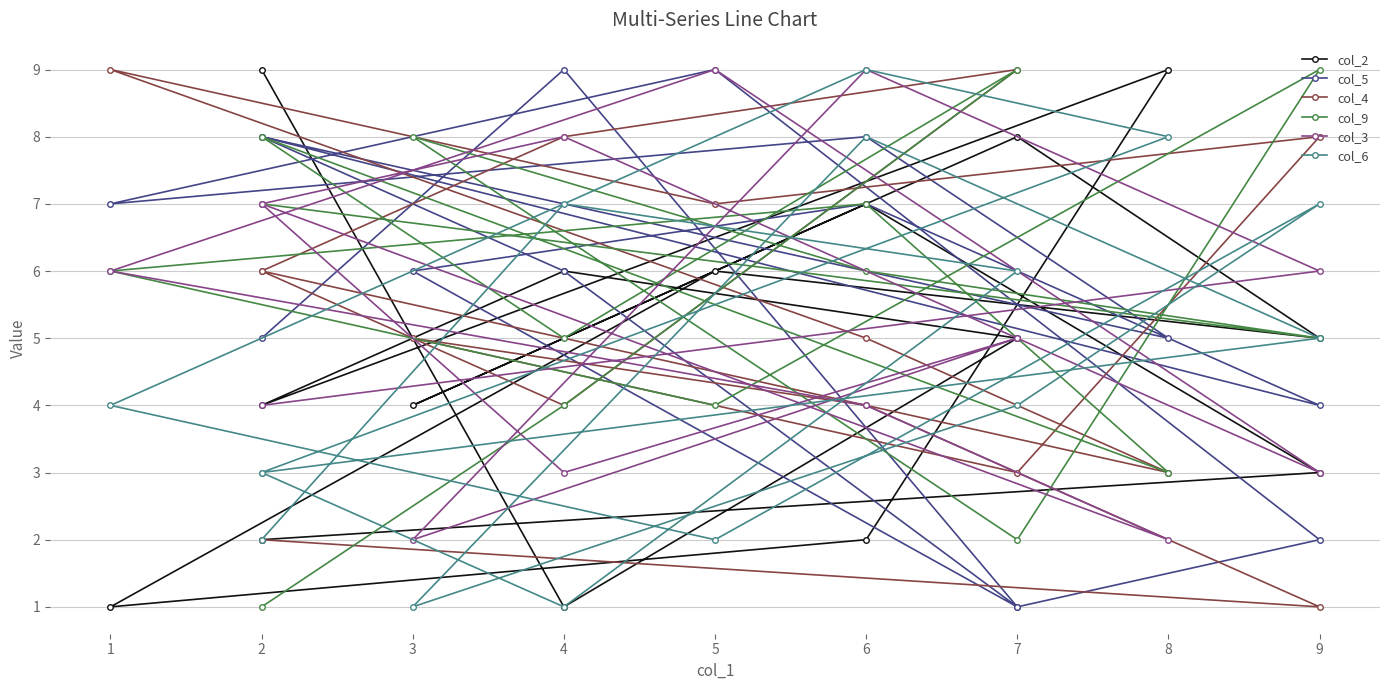

Reading left to right, what are all the values shown in this chart?

col_2: 9	1	5	6	4	9	2	1	6	5	8	4	7	3	2
col_5: 5	9	1	6	8	5	8	7	9	2	1	6	7	4	8
col_4: 6	8	9	4	6	3	5	9	7	8	3	5	4	1	2
col_9: 1	4	9	5	8	3	7	6	4	9	2	8	6	5	7
col_3: 7	3	5	8	7	2	4	6	9	3	5	2	9	6	4
col_6: 2	7	6	1	3	8	9	4	2	7	4	1	8	5	3